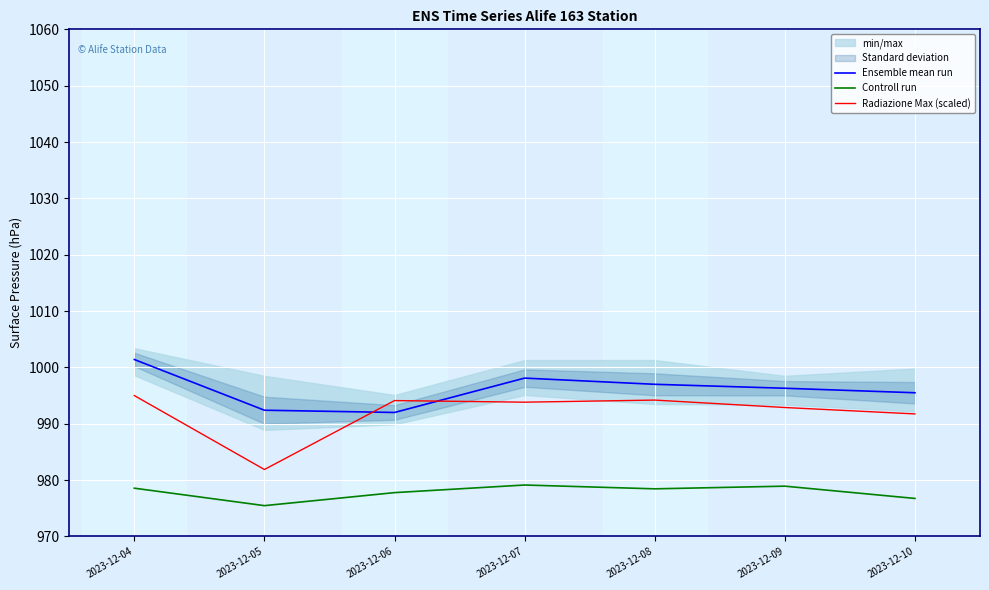

Reading right to left, extract all data points from this chart.

Ensemble mean run: 995.5	996.3	997.0	998.1	992.0	992.4	1001.4
Controll run: 976.7	978.9	978.4	979.1	977.8	975.5	978.6
Radiazione Max (scaled): 991.7	992.9	994.2	993.8	994.1	981.9	995.0